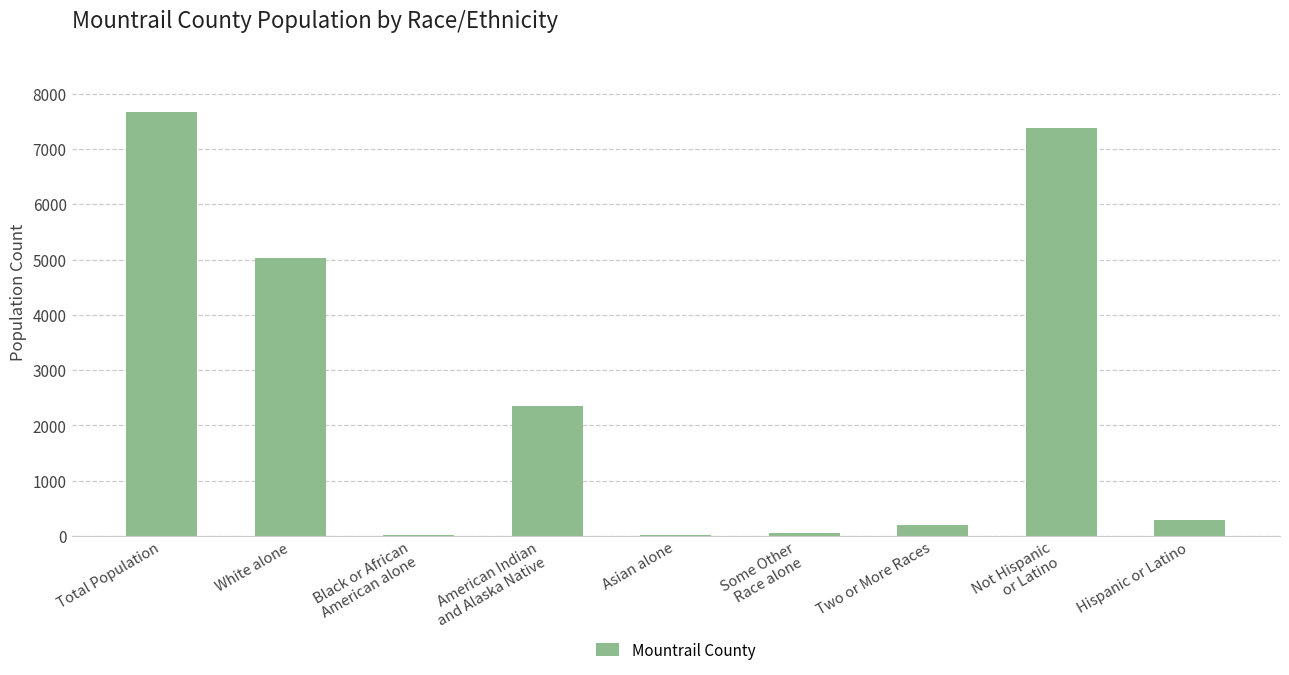

At which label is the value closest to 3844?

White alone